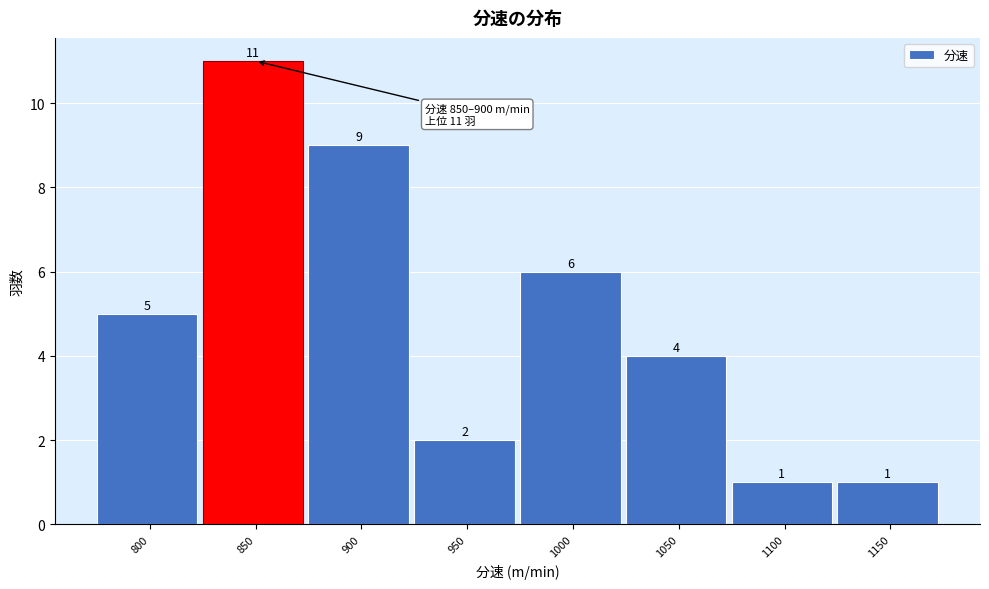

Reading left to right, extract all data points from this chart.

5	11	9	2	6	4	1	1